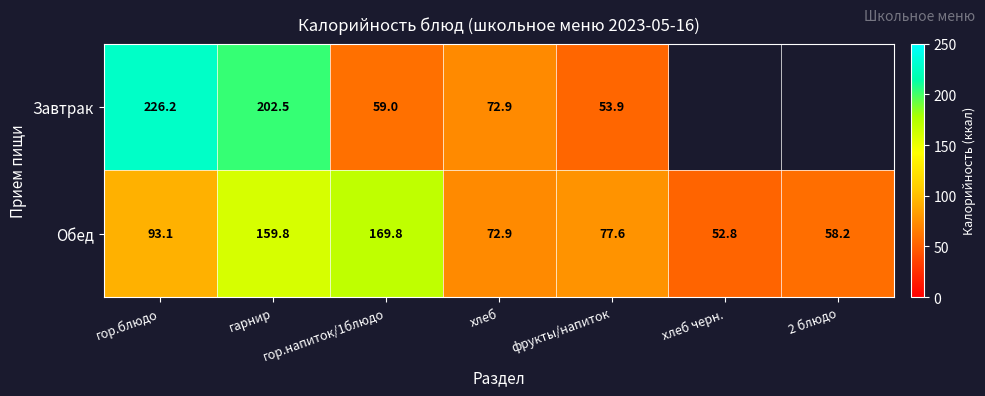

Which category has the highest value across all series?

гор.блюдо